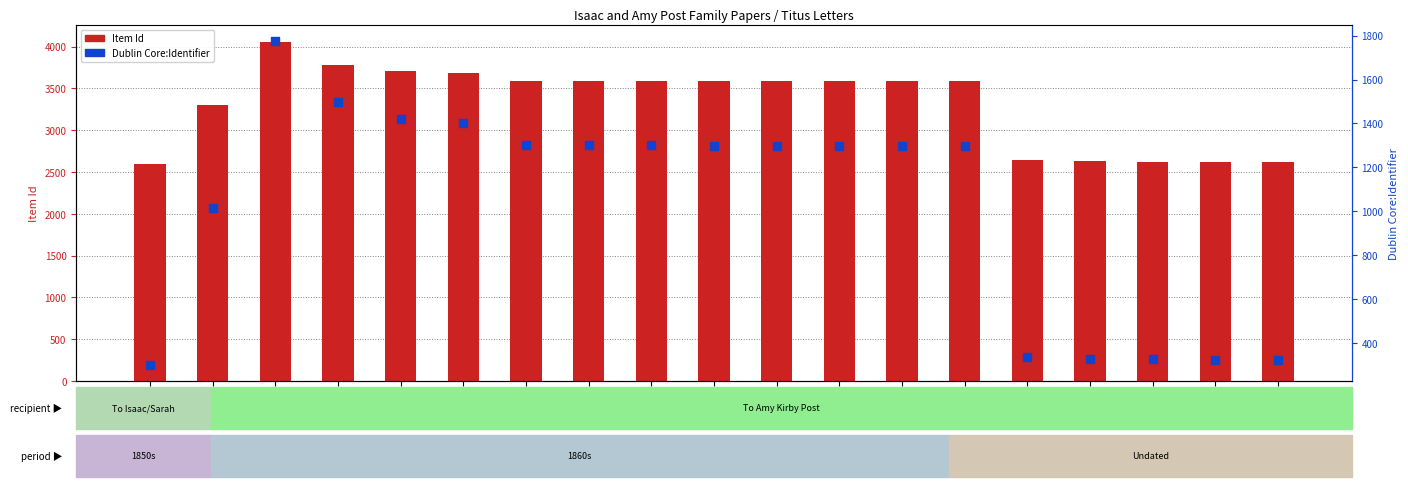

Which series reaches the minimum Y coordinate?

Dublin Core:Identifier